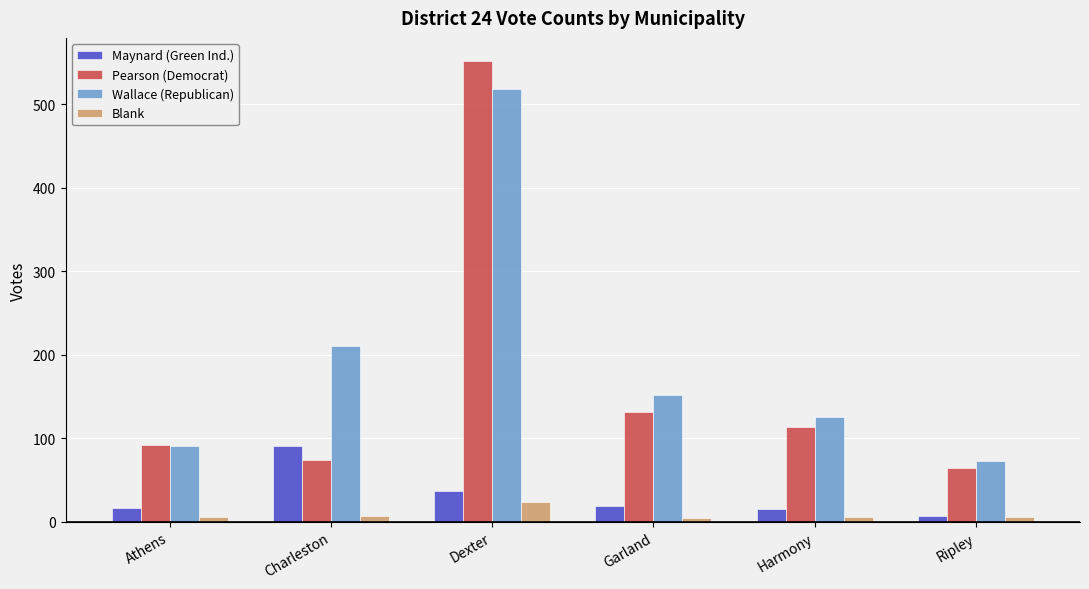

Is the value of Pearson (Democrat) at Harmony greater than the value of Maynard (Green Ind.) at Athens?

Yes